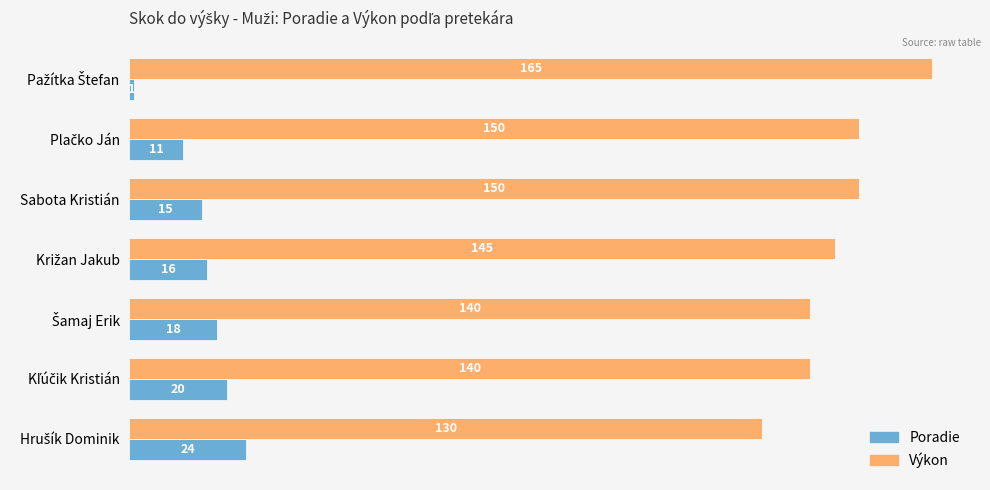

What is the minimum value for Poradie?

1